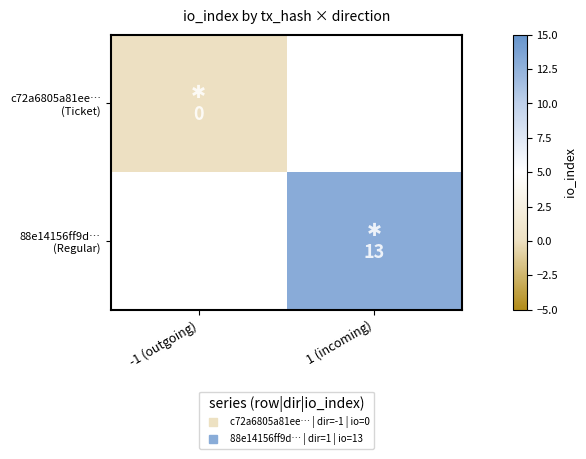

How many data points does each series have?

2